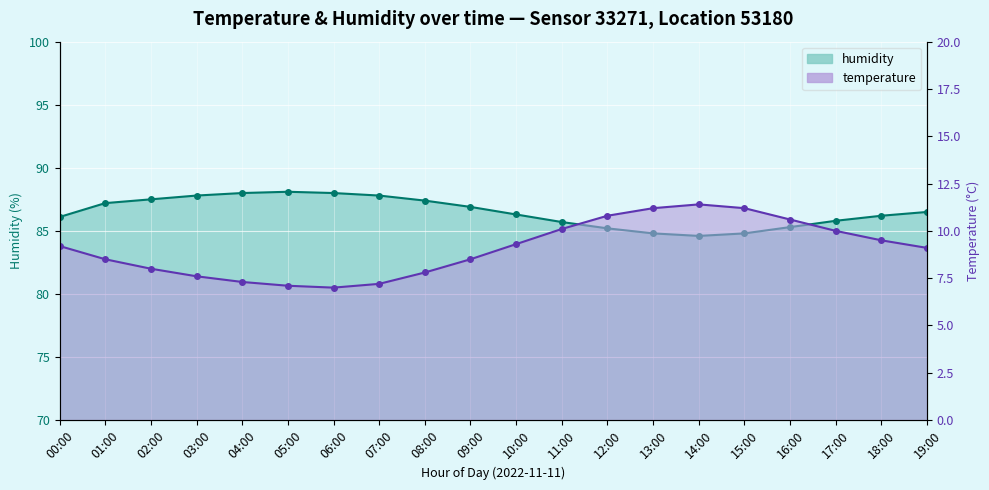

At how many categories does at least one series exceed 79?

20